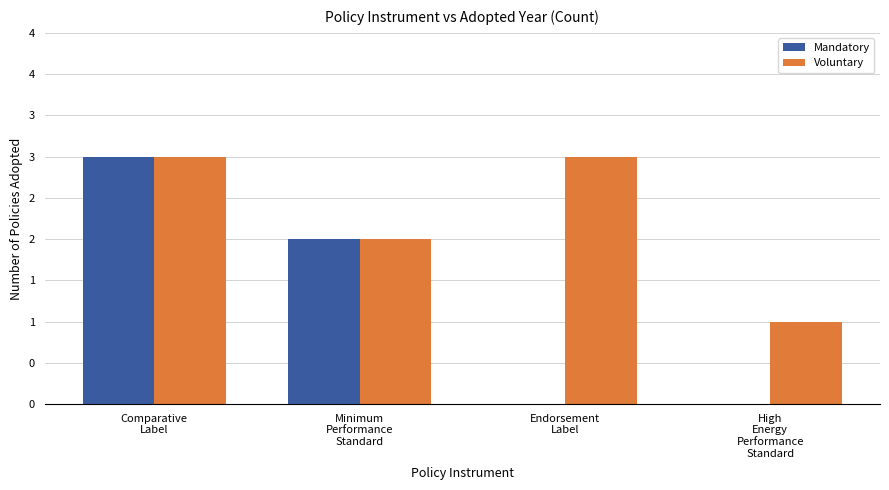

What is the maximum value for Voluntary?

3